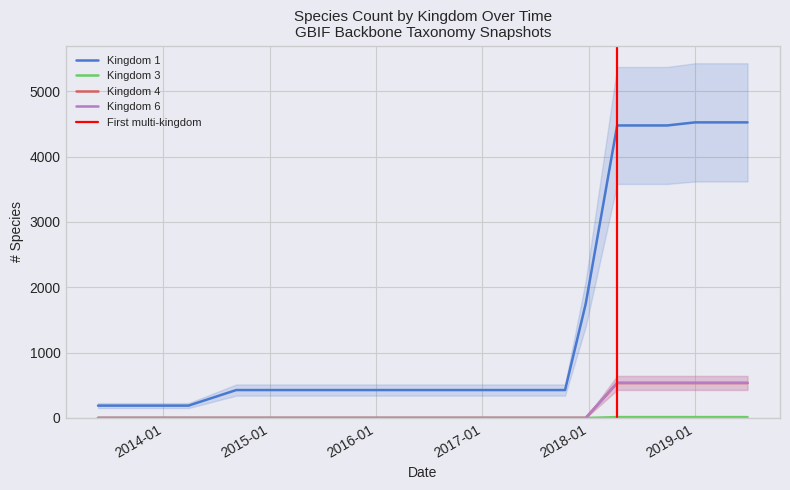

True or false: Kingdom 6 and Kingdom 1 cross at least once.

False